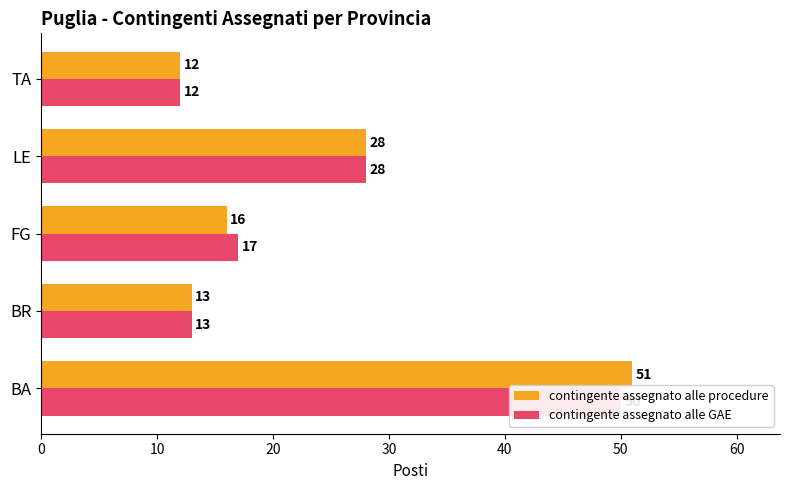

What are all the series names shown in the legend?

contingente assegnato alle procedure, contingente assegnato alle GAE